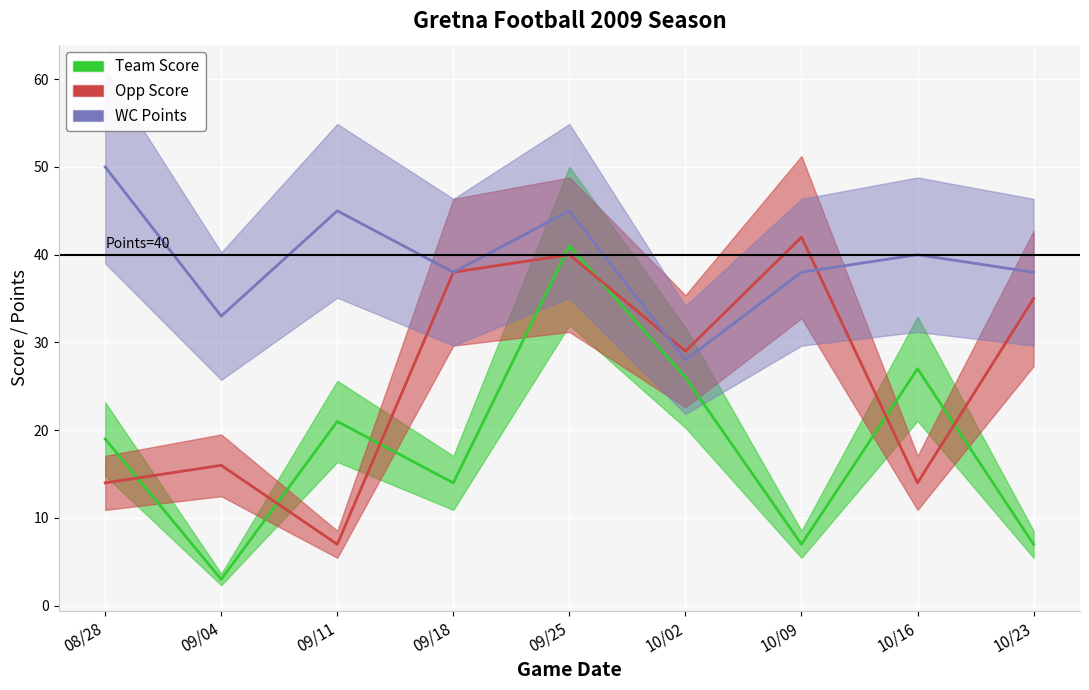

How many times do Opp Score and WC Points cross each other?

2